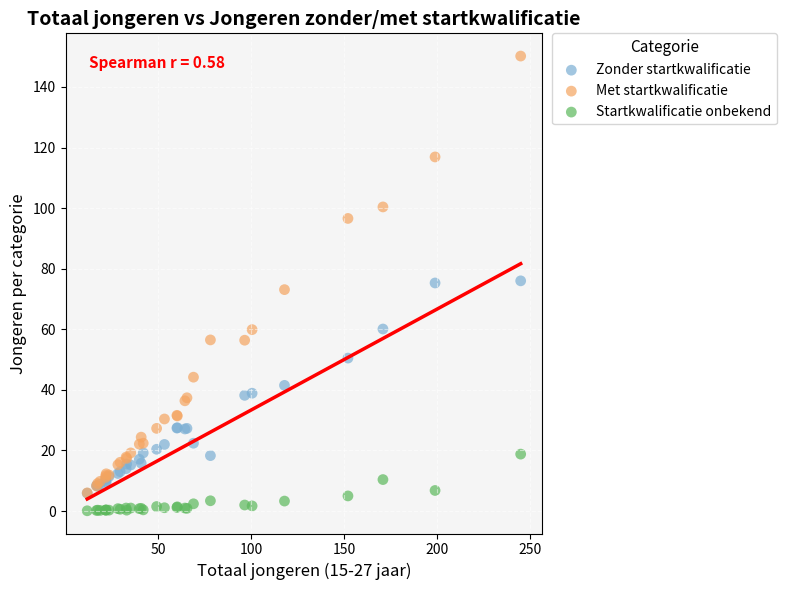

What are all the series names shown in the legend?

Zonder startkwalificatie, Met startkwalificatie, Startkwalificatie onbekend